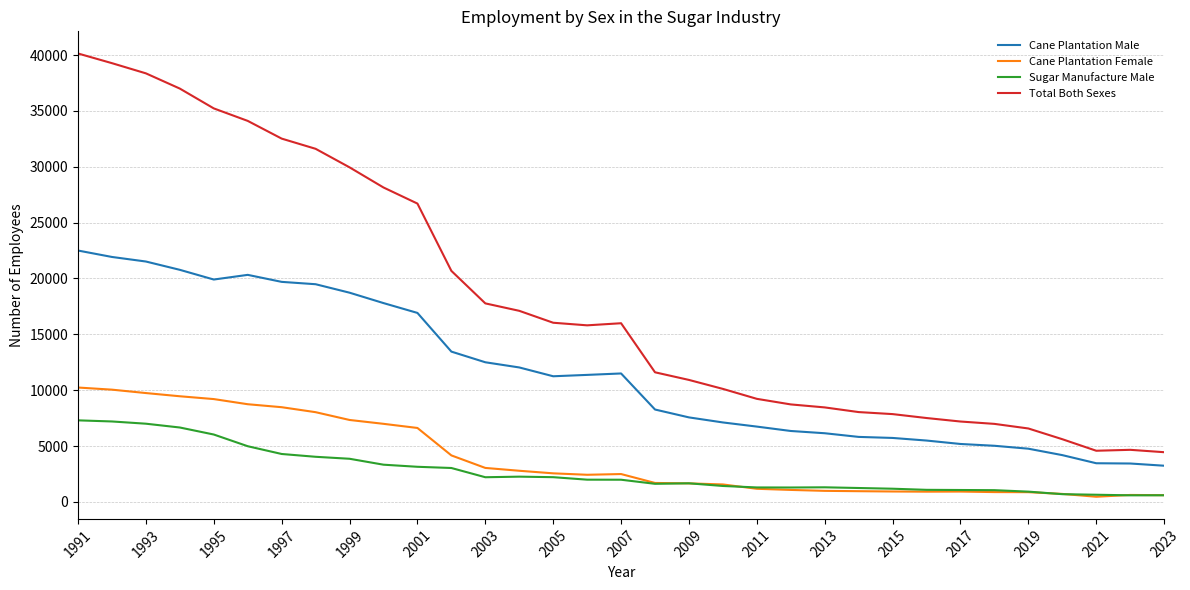

How many series are shown in this chart?

4